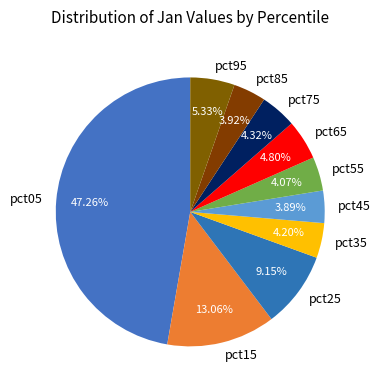

Is there a majority slice in this chart?

No